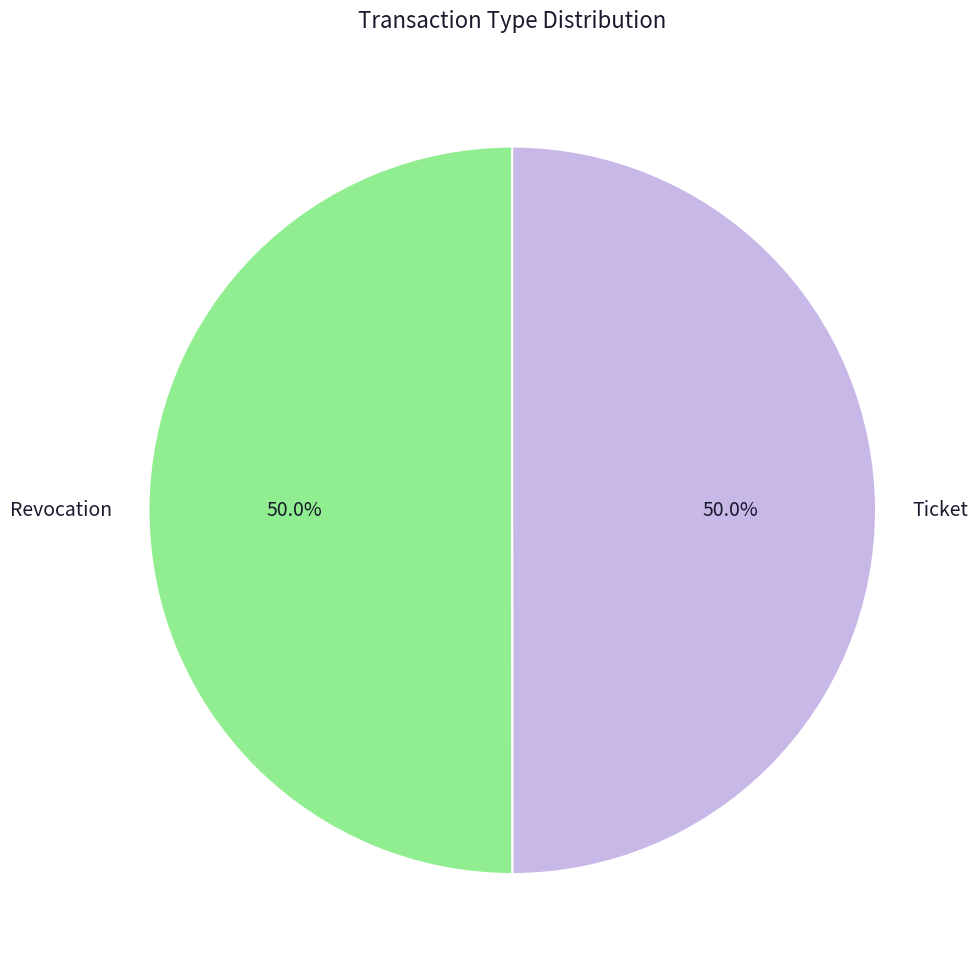

Count the number of slices in the pie.

2